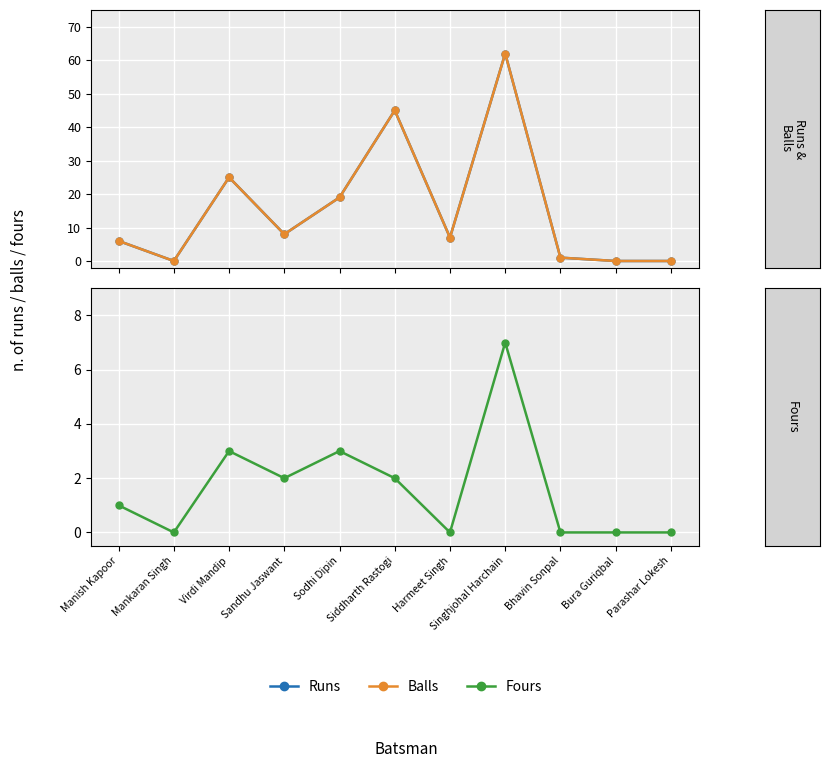

At how many categories does at least one series exceed 16?

4